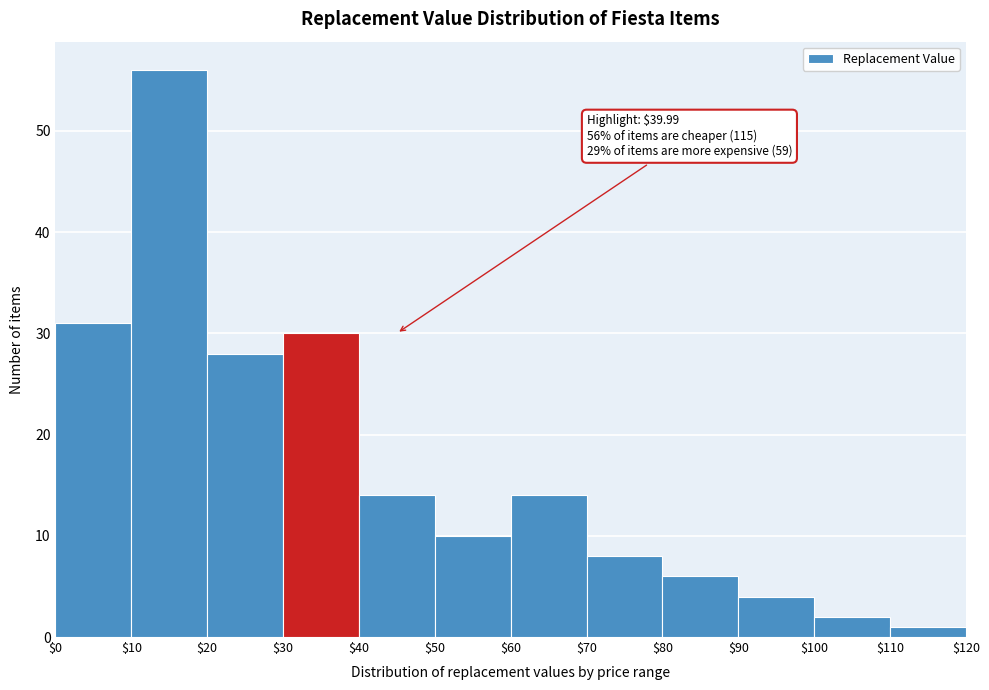

Over which range of the x-axis is the bar tallest?

$10 to $20